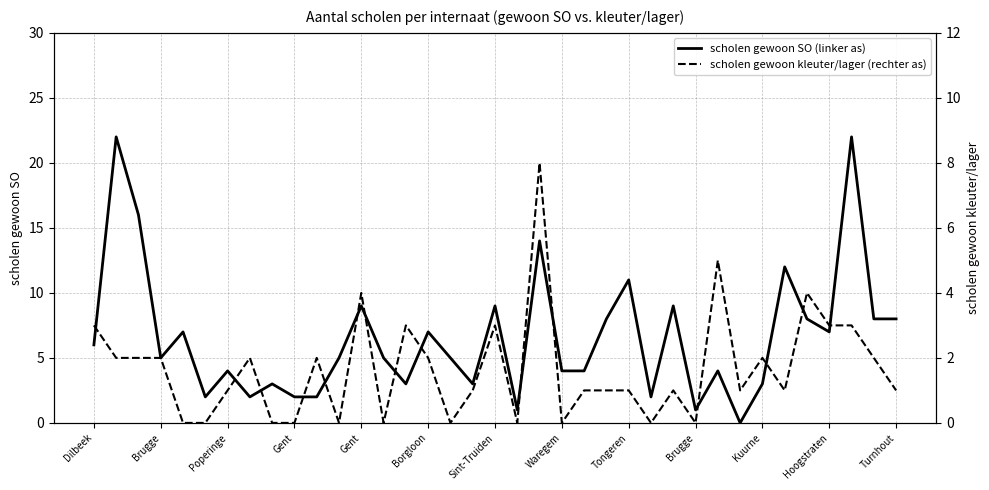

At how many categories does at least one series exceed 15?

3